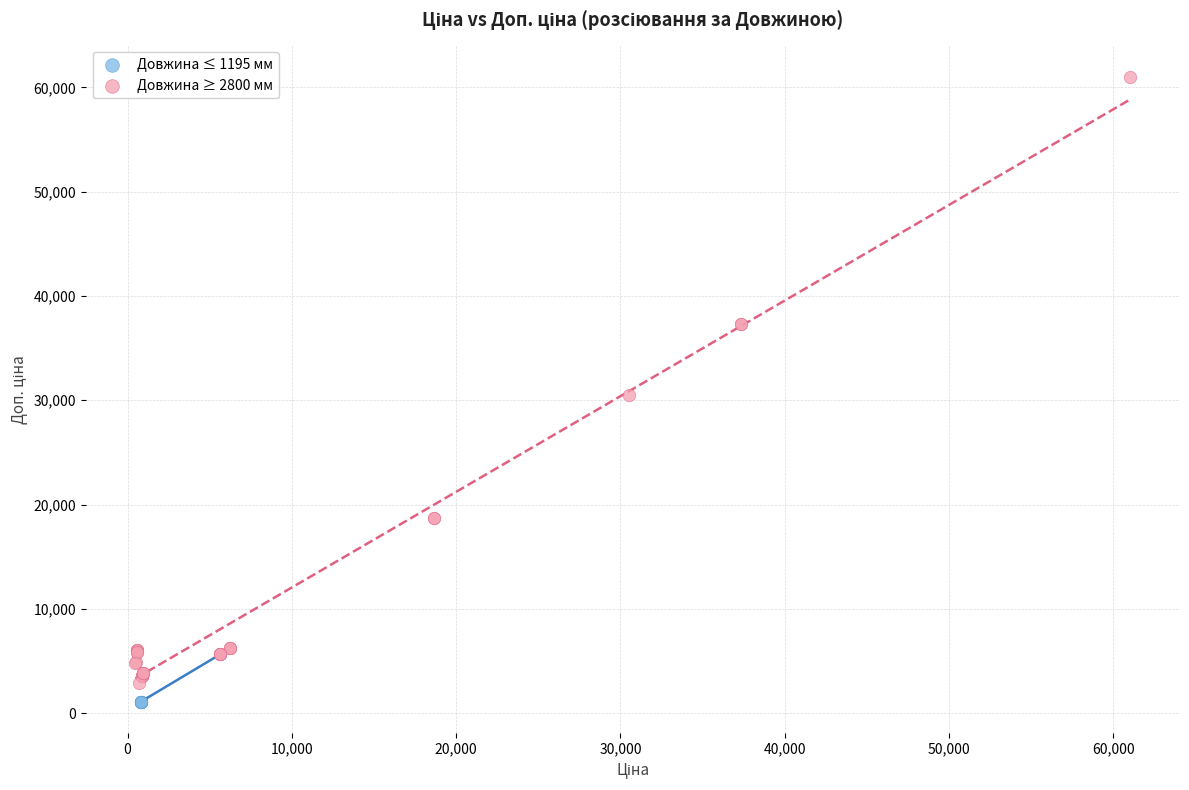

Which series contains the highest Y value?

Довжина ≥ 2800 мм